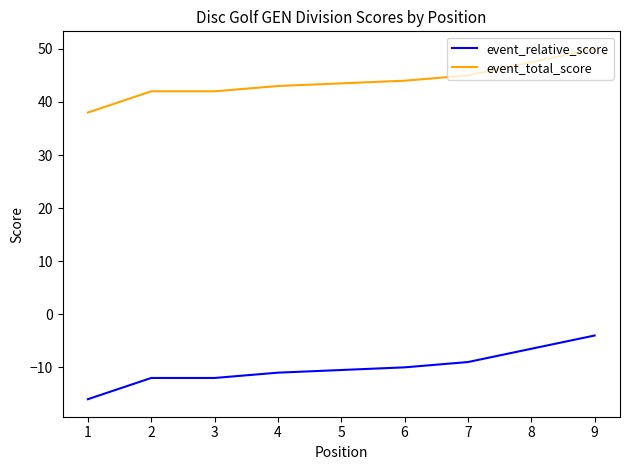

Where does the event_total_score series first go above 43?

6